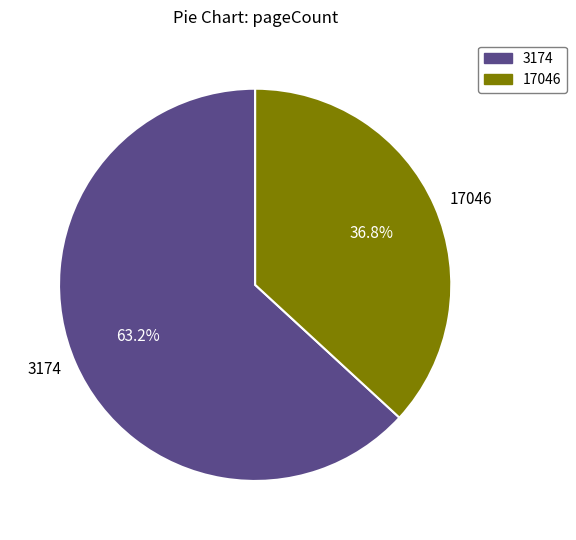

To the nearest percent, what is the combined percentage of 17046 and 3174?

100%